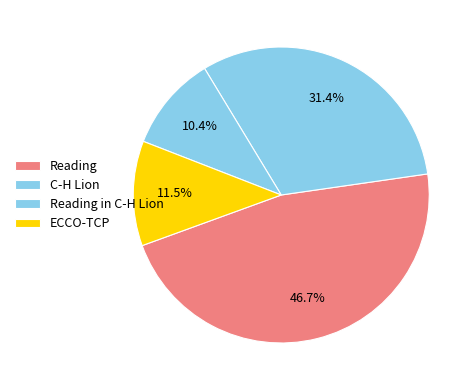

To the nearest percent, what percentage of the pie is Reading?

47%